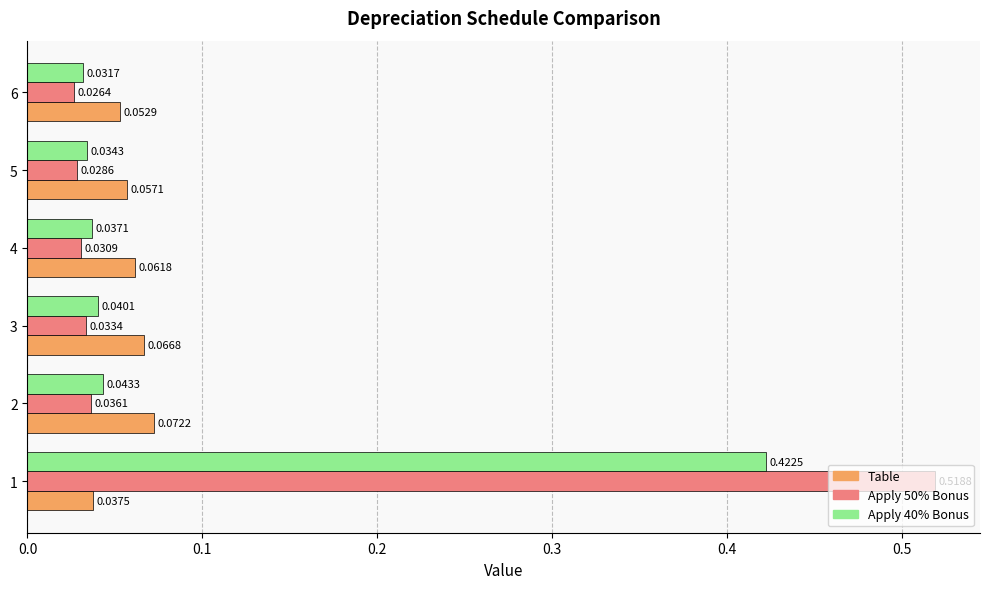

Which series has the widest spread of values?

Apply 50% Bonus